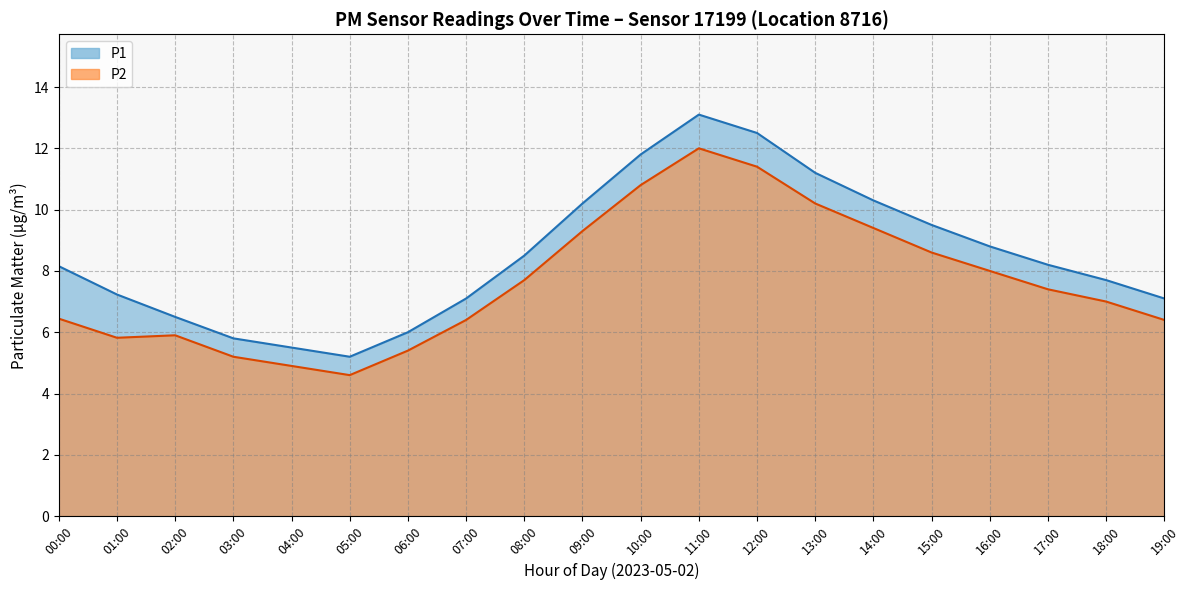

List the series in order of their peak value, highest first.

P1, P2